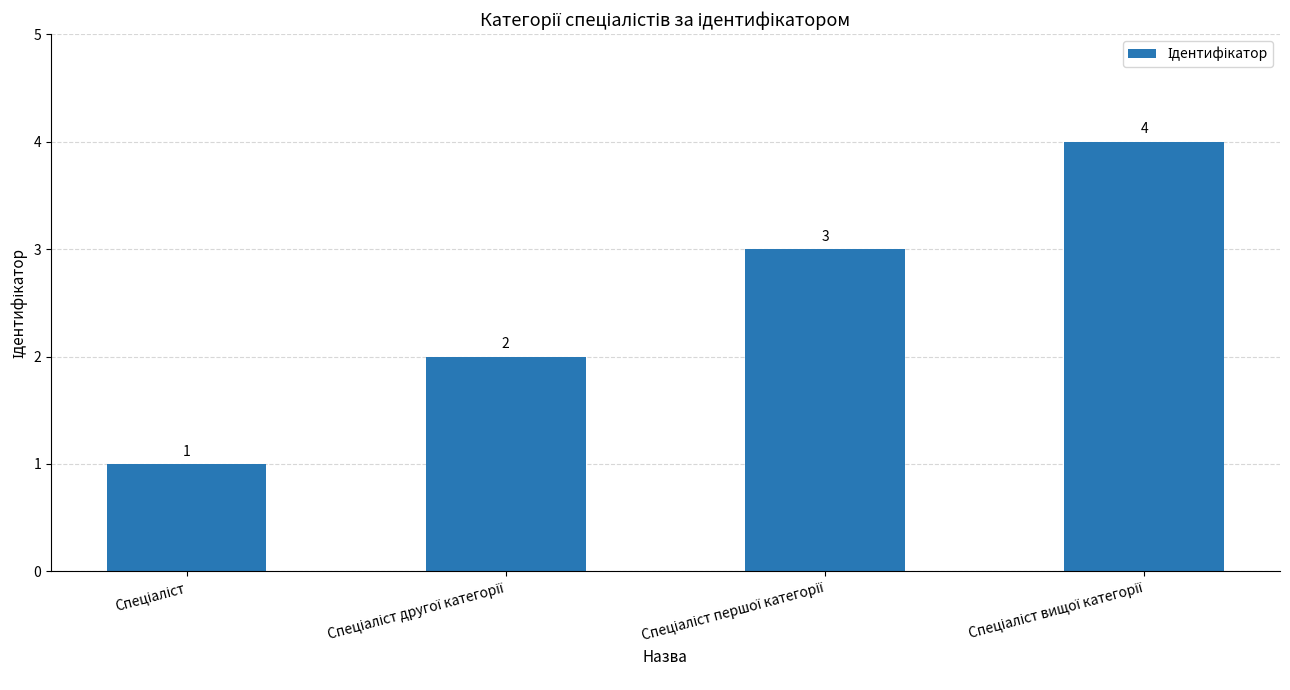

Count the values in the range 2 to 4.

3